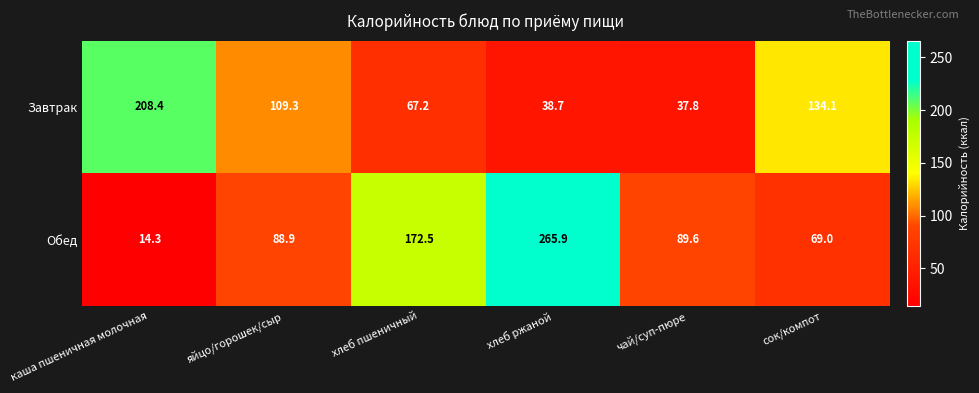

Between чай/суп-пюре and сок/компот, which series saw the biggest shift?

Завтрак